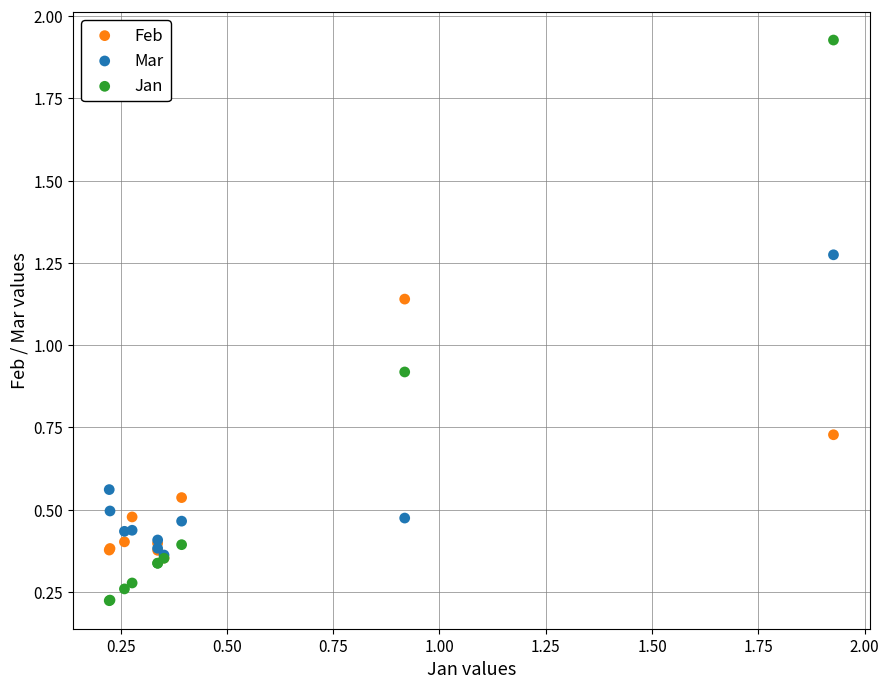

In the Jan series, what Y value is closest to 1?

0.9